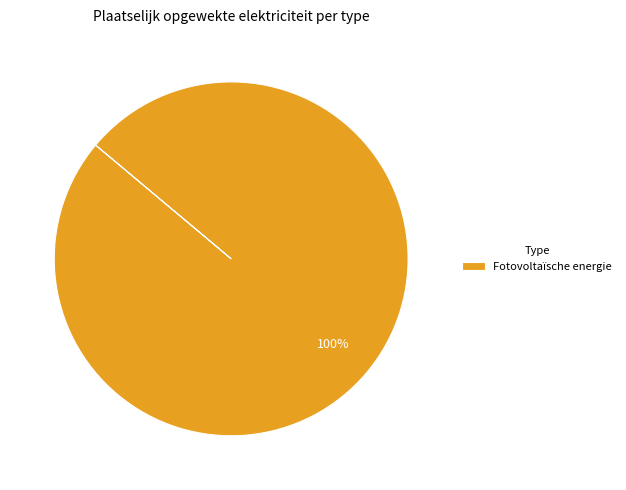

Count the number of slices in the pie.

1